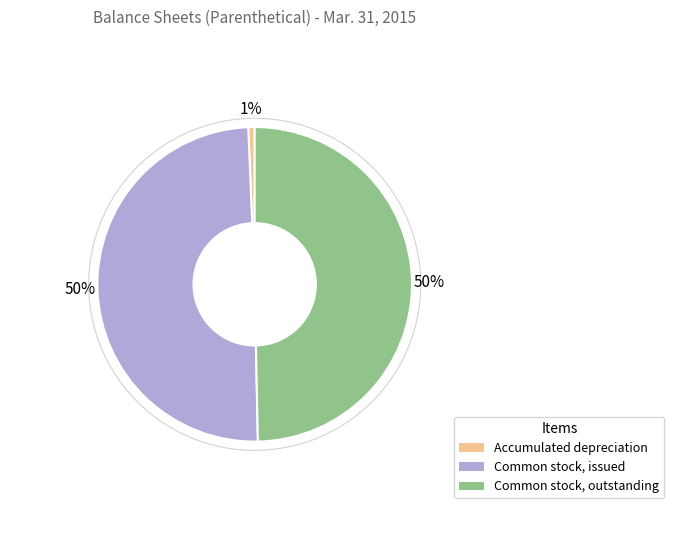

Does Accumulated depreciation account for over 50% of the chart?

No